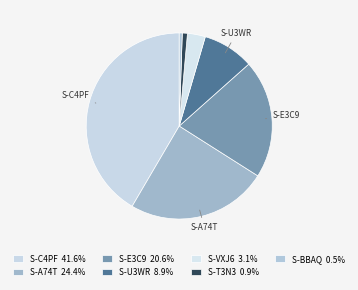

How many slices are in this pie chart?

7